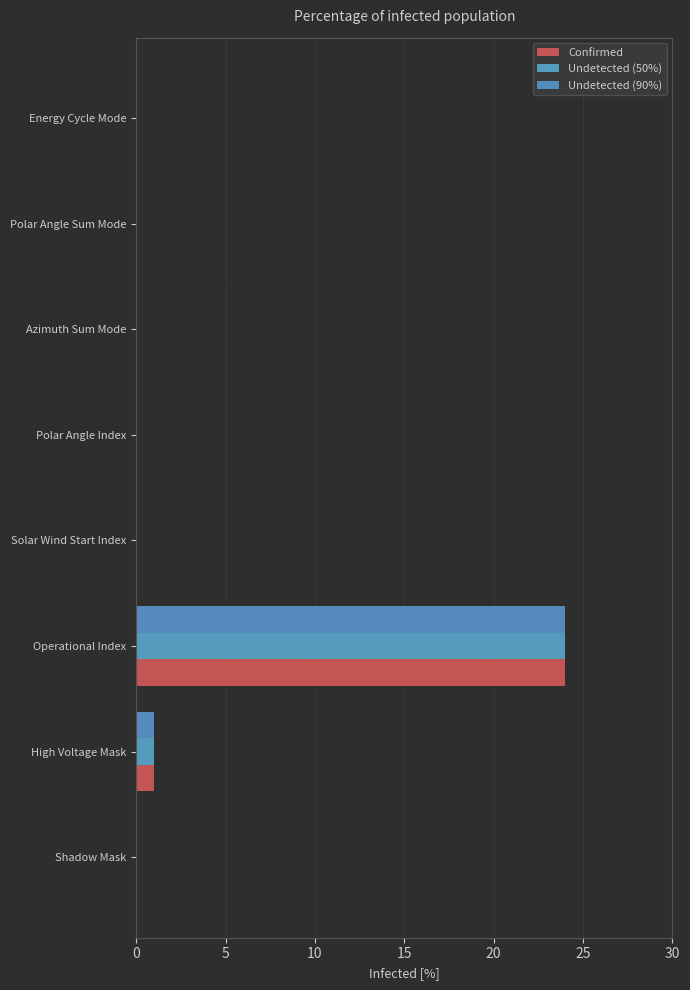

List the series in order of their peak value, lowest first.

Confirmed, Undetected (50%), Undetected (90%)